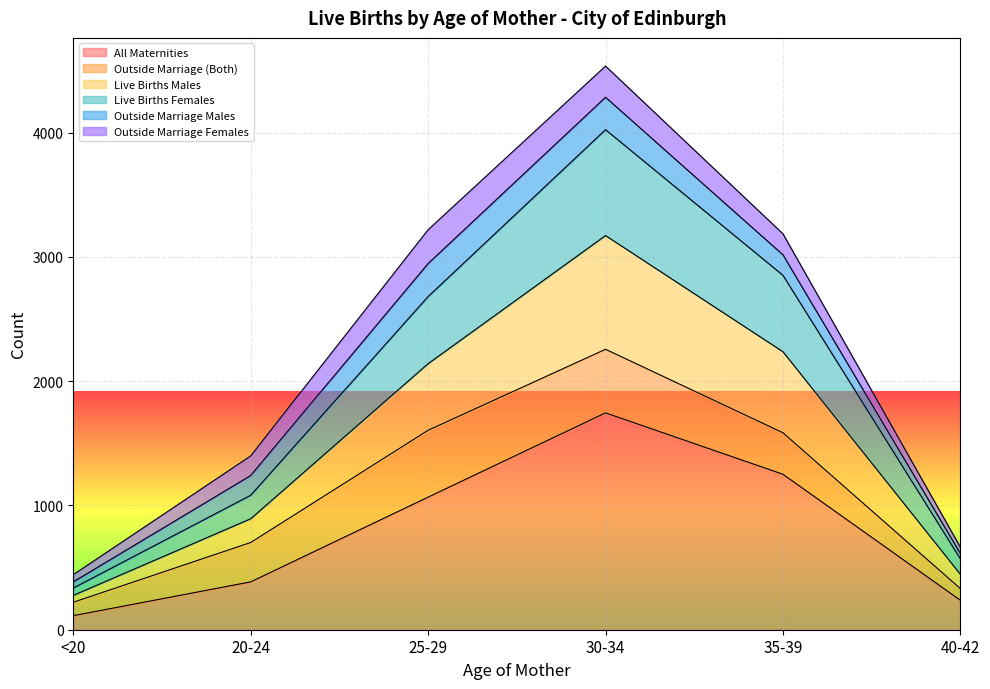

At which label does All Maternities reach its peak?

30-34